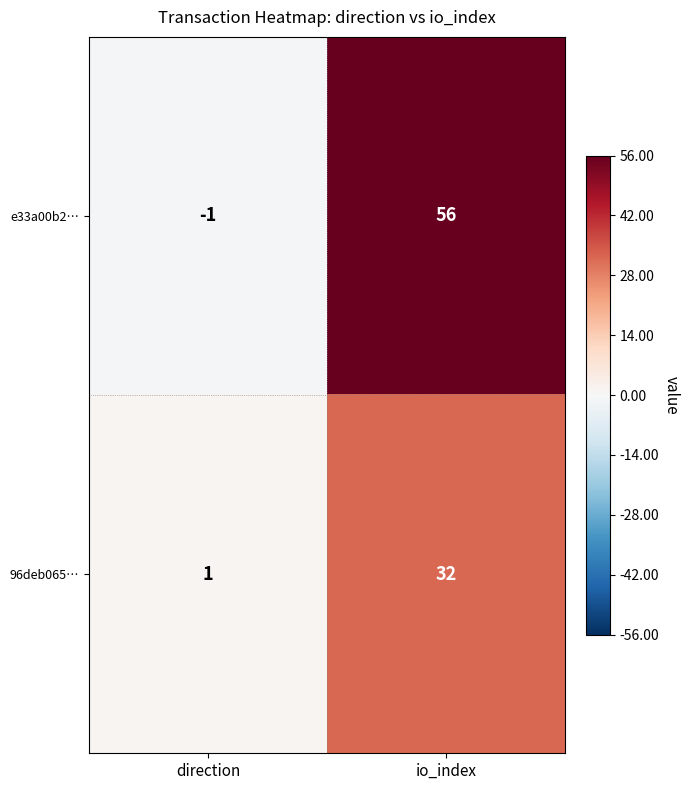

Is the value of 96deb065… at io_index greater than the value of e33a00b2… at io_index?

No